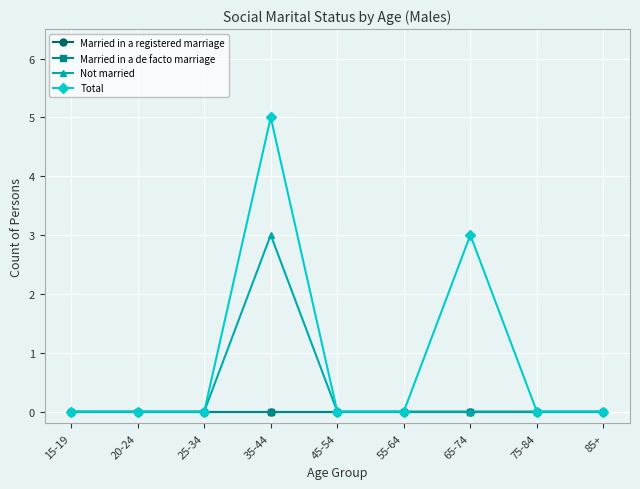

Which label corresponds to the largest value in the chart?

35-44